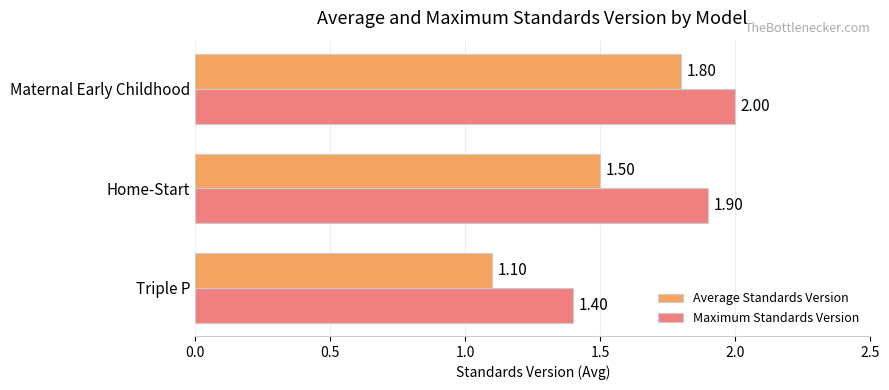

At which label is Maximum Standards Version closest to 1?

Triple P